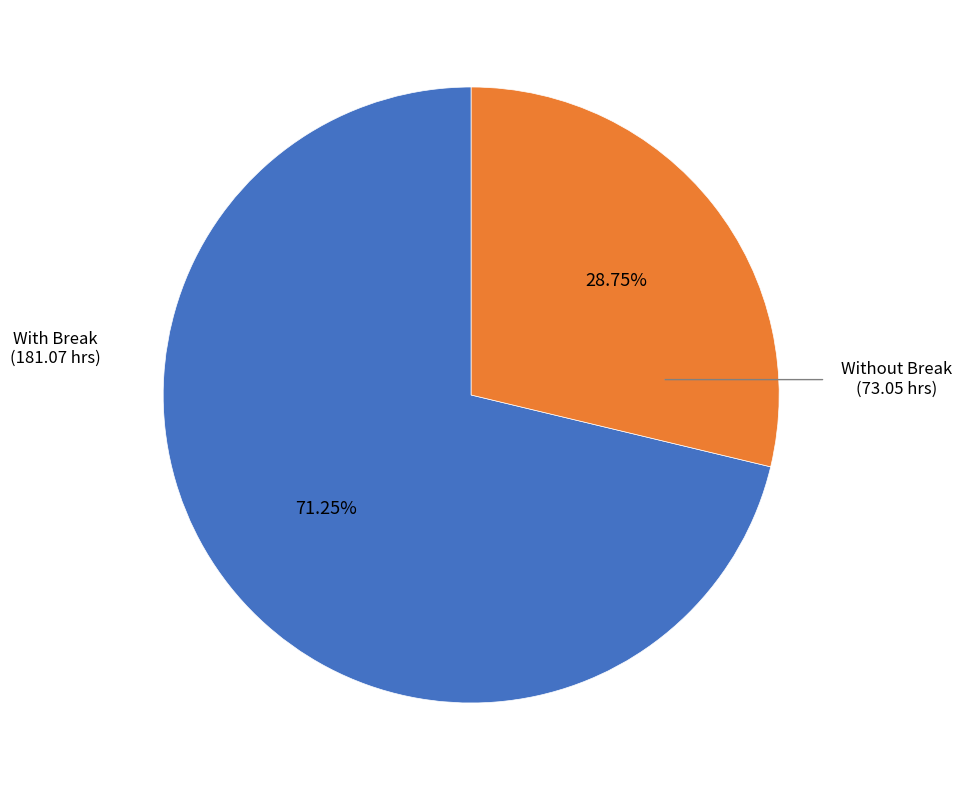

Is there a majority slice in this chart?

Yes